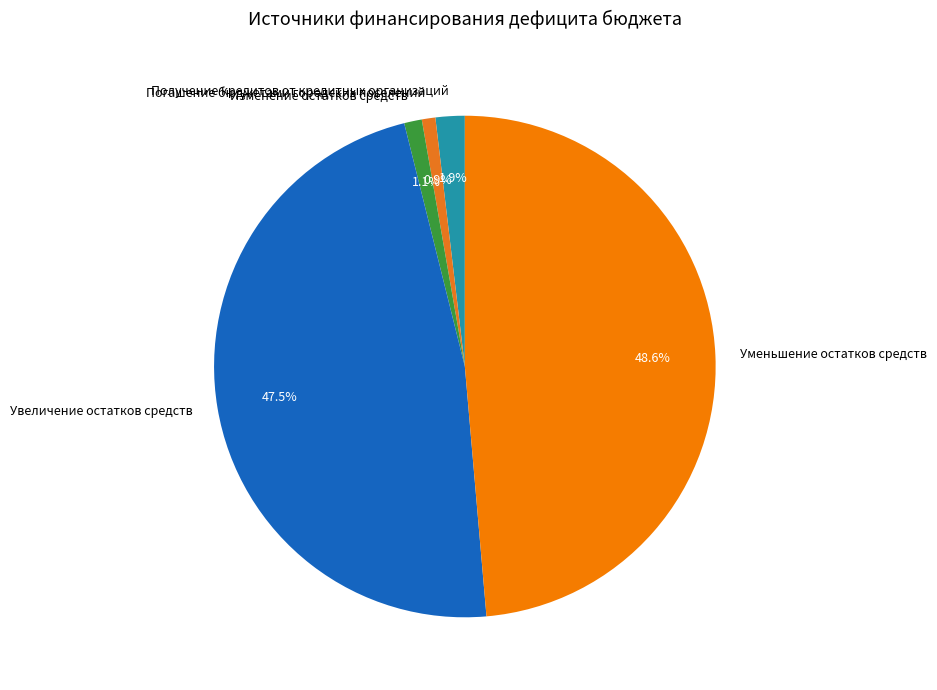

Count the number of slices in the pie.

5